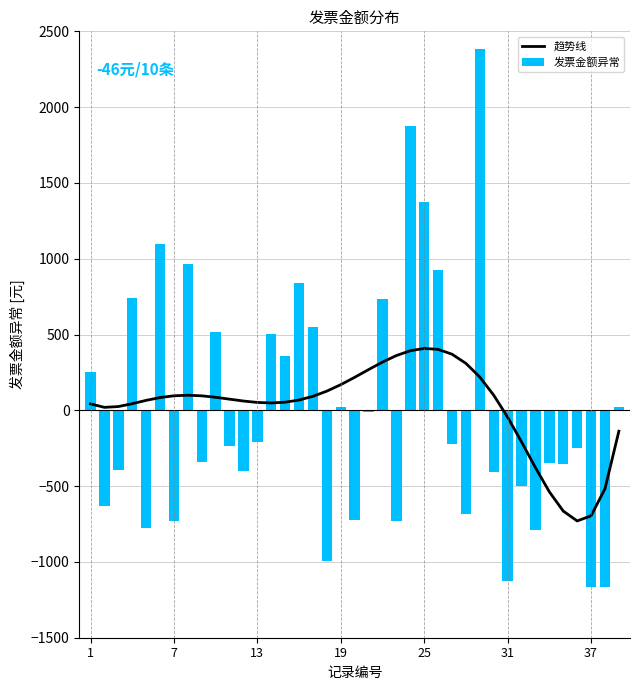

How many categories are shown in the chart?

39